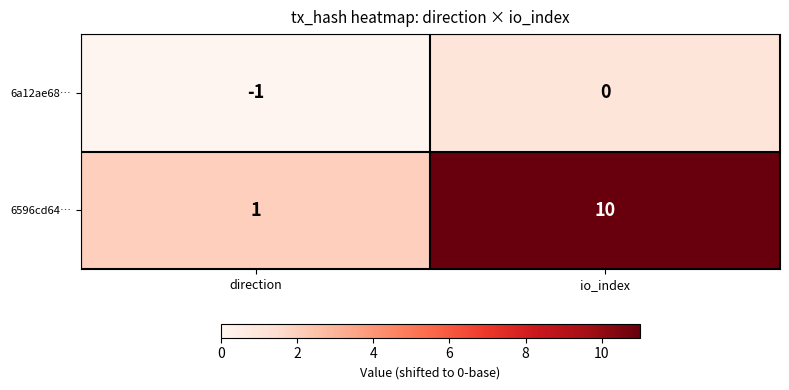

Reading left to right, list all the values displayed in this chart.

6a12ae68…: -1	0
6596cd64…: 1	10